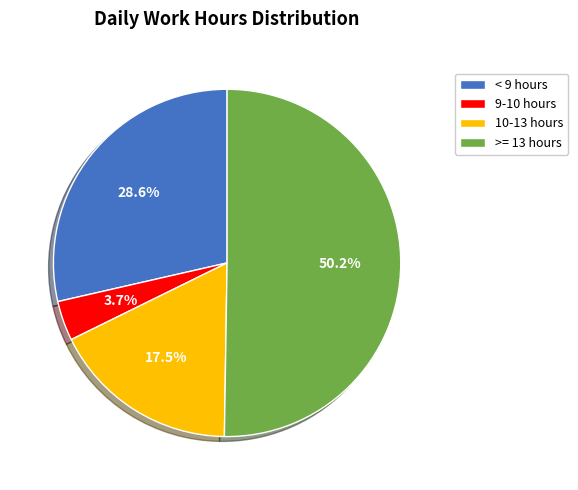

Combined, do < 9 hours and 9-10 hours account for over 50%?

No